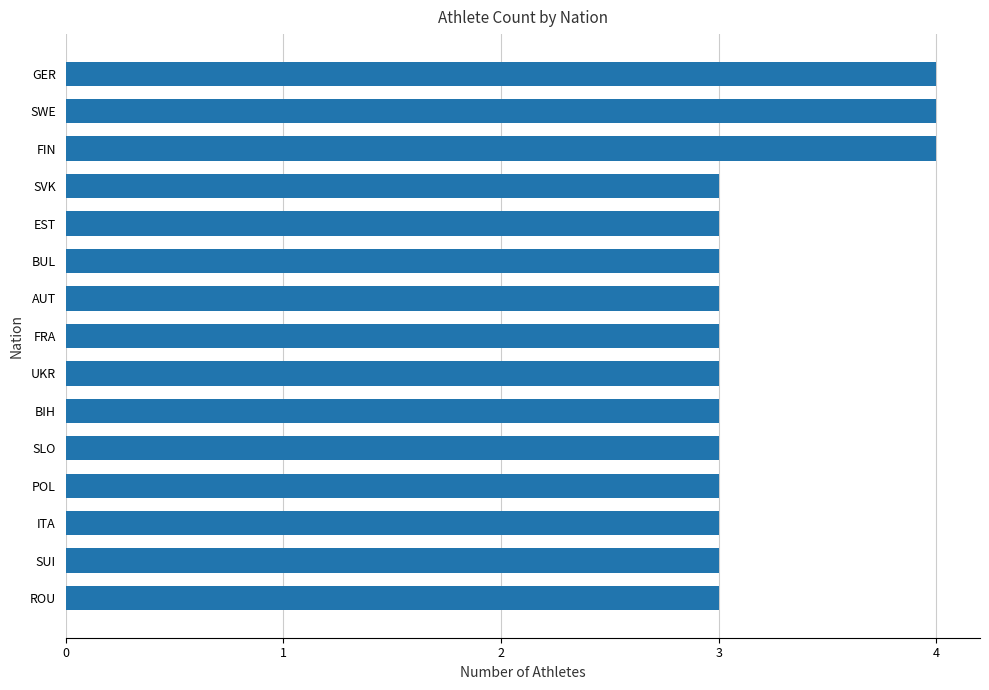

What is the sum of the values at EST and SUI?

6